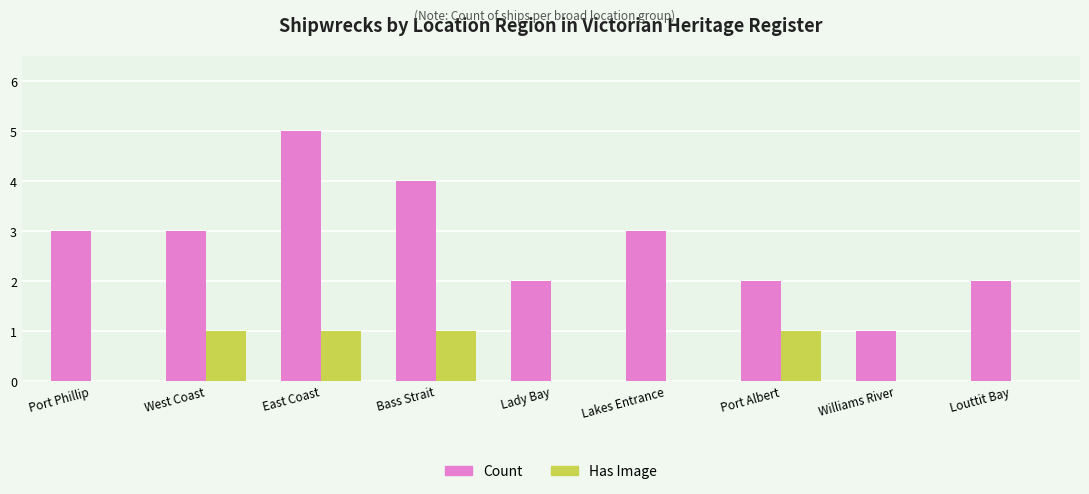

What is the sum of all Has Image values?

4